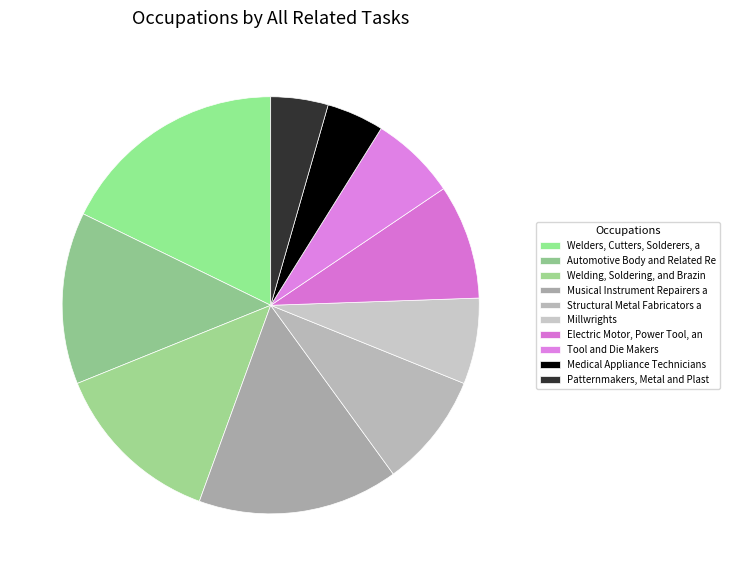

How many slices are in this pie chart?

10